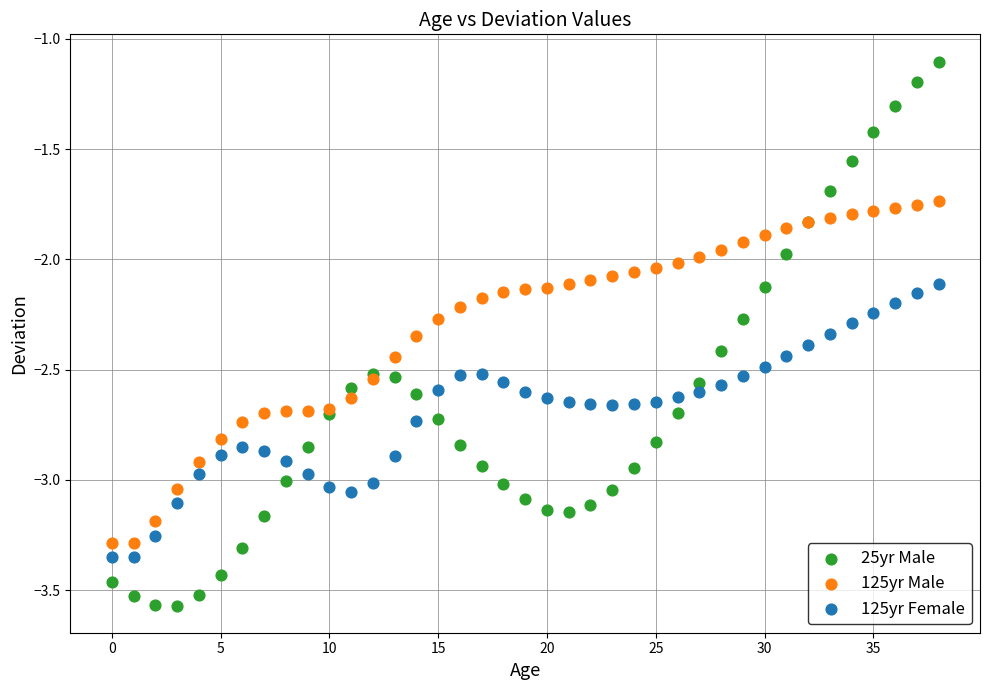

Which series has the largest Y range (max minus min)?

25yr Male